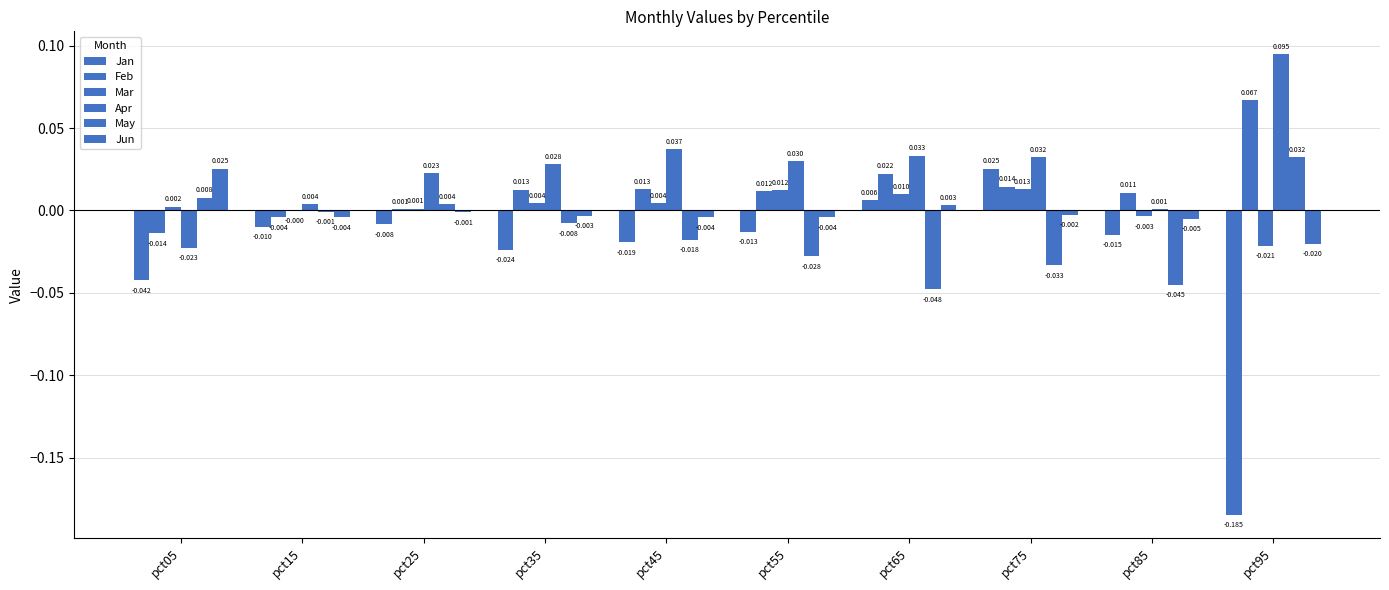

What is the difference between the second highest and second lowest values in the May series?

0.1